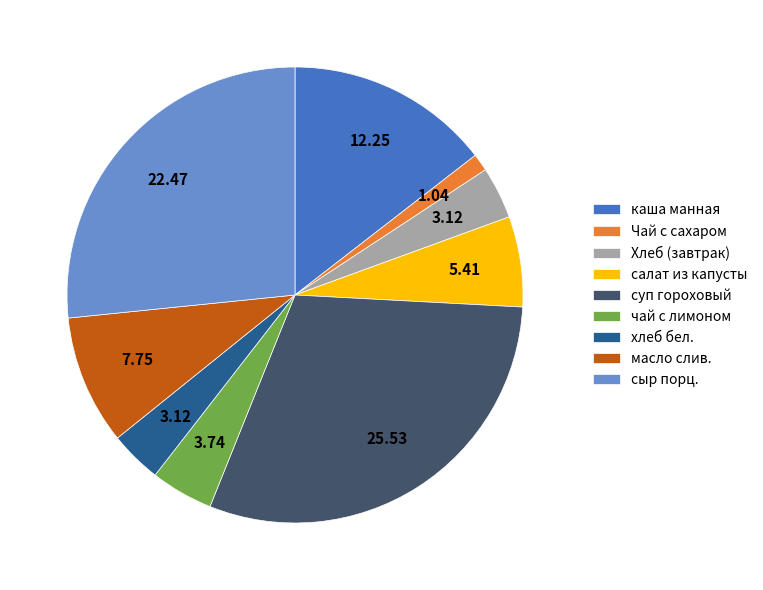

Does каша манная represent more than half of the total?

No